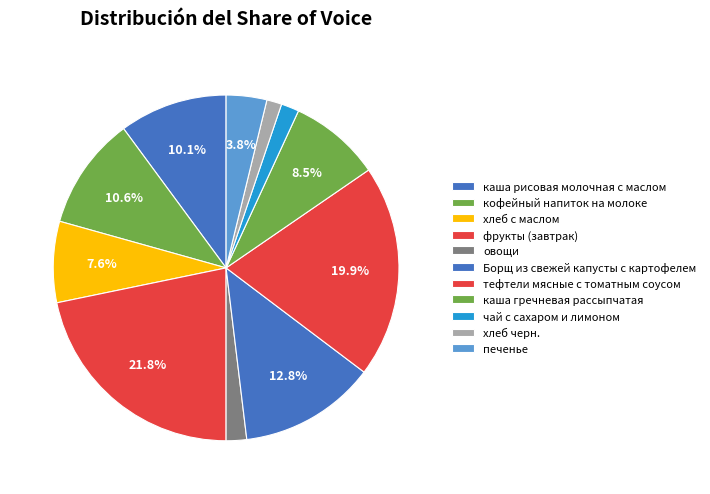

Which slice is the smallest?

хлеб черн.